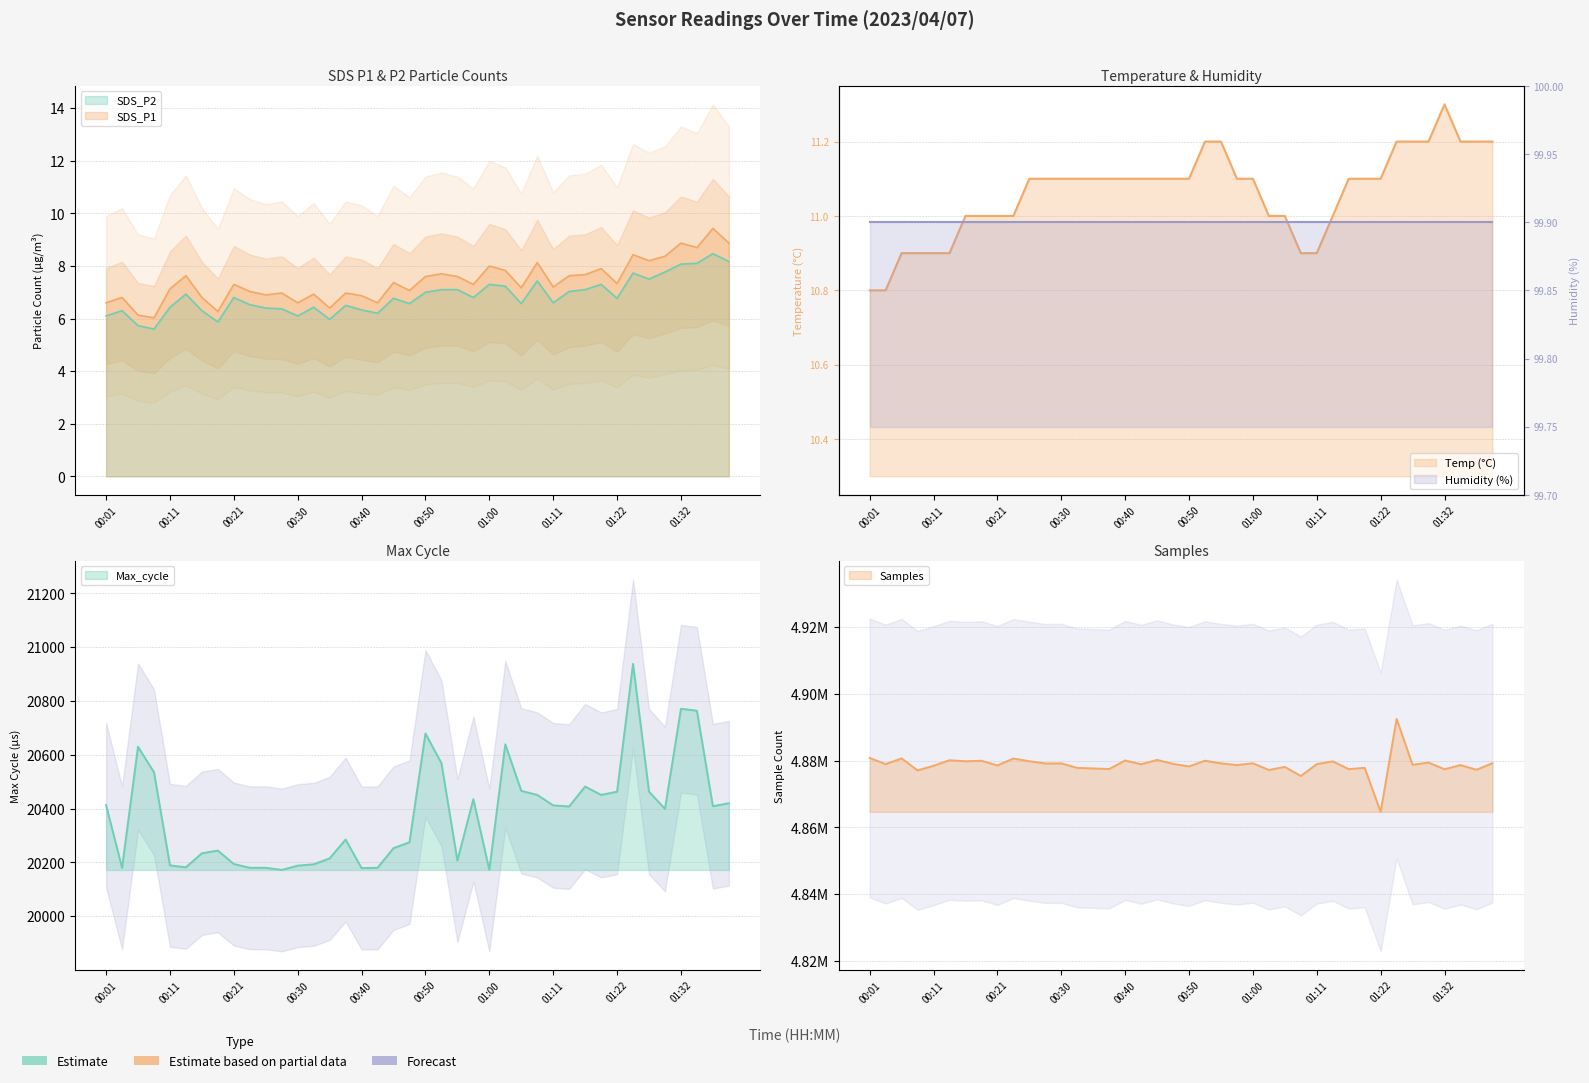

How many interior local peaks does the Temp series have?

1